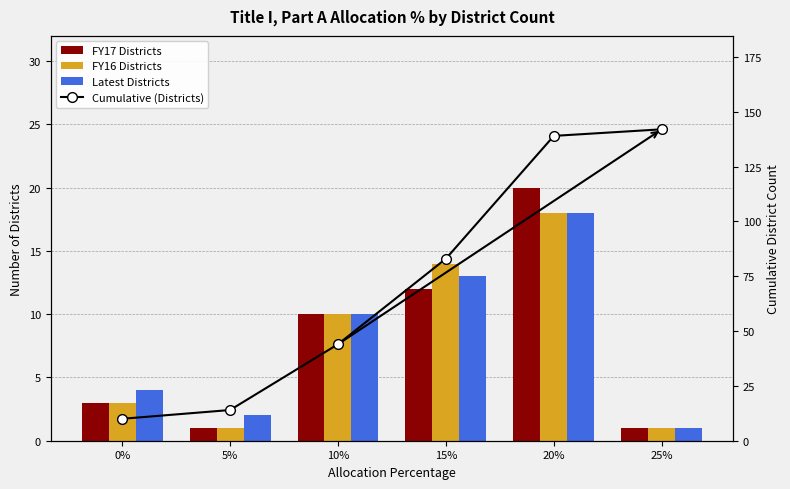

Reading left to right, extract all data points from this chart.

FY17 Districts: 0%=3	5%=1	10%=10	15%=12	20%=20	25%=1
FY16 Districts: 0%=3	5%=1	10%=10	15%=14	20%=18	25%=1
Latest Districts: 0%=4	5%=2	10%=10	15%=13	20%=18	25%=1
Cumulative (Districts): 0%=10	5%=14	10%=44	15%=83	20%=139	25%=142